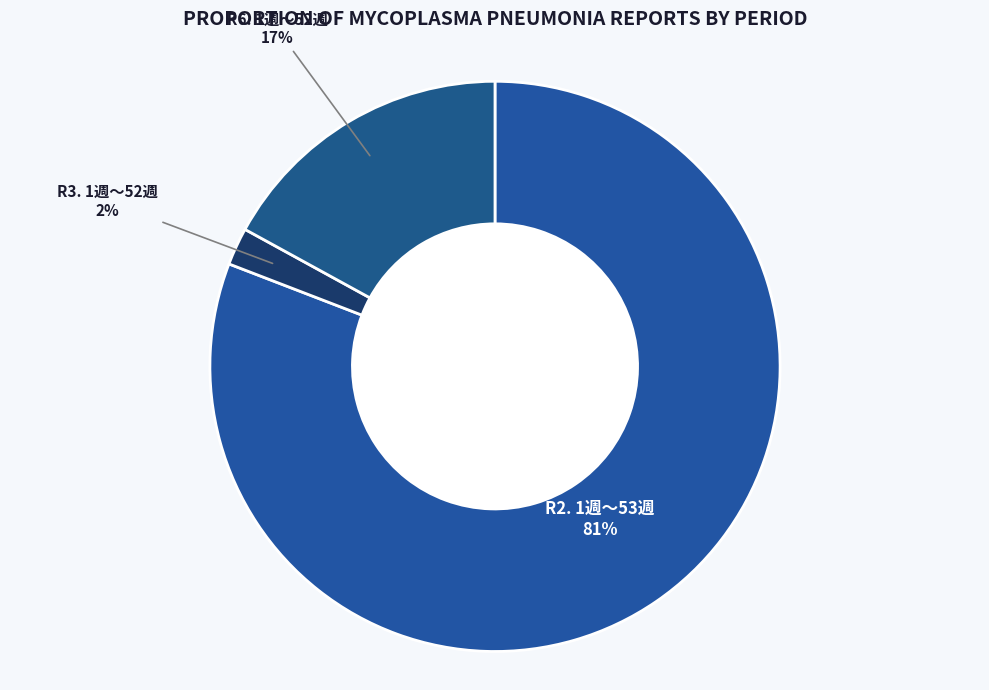

Count the number of slices in the pie.

3